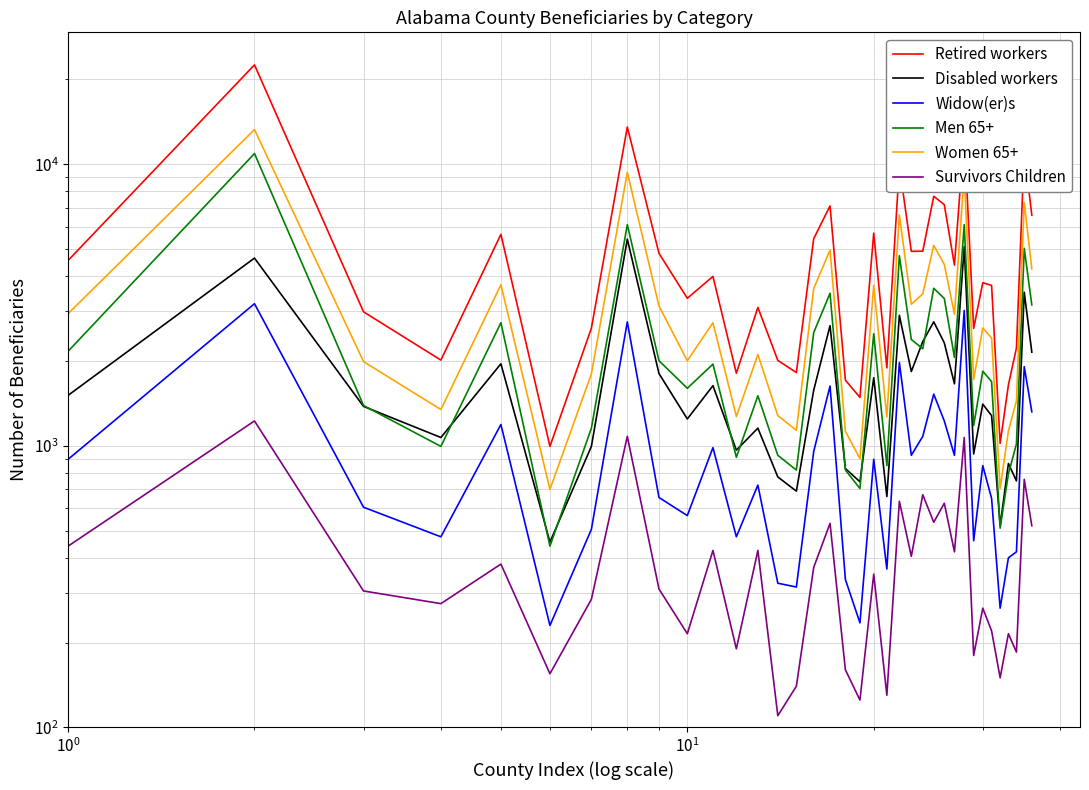

What is the sum of all Retired workers values?

183485